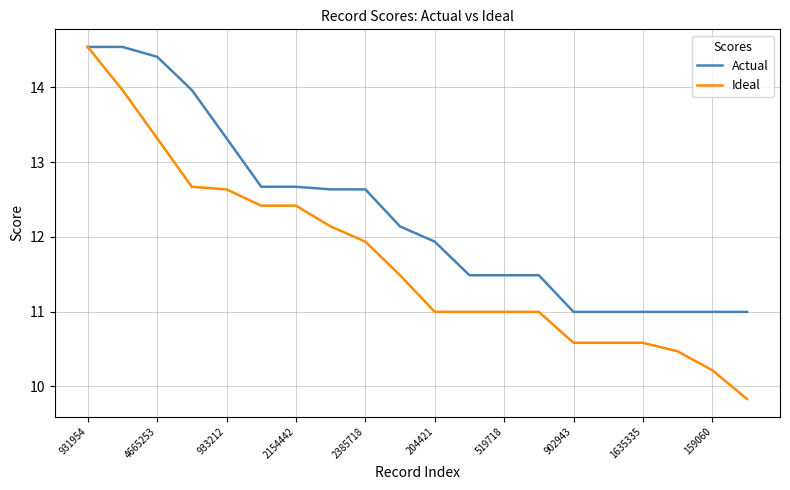

Which series has the largest range (max minus min)?

Ideal